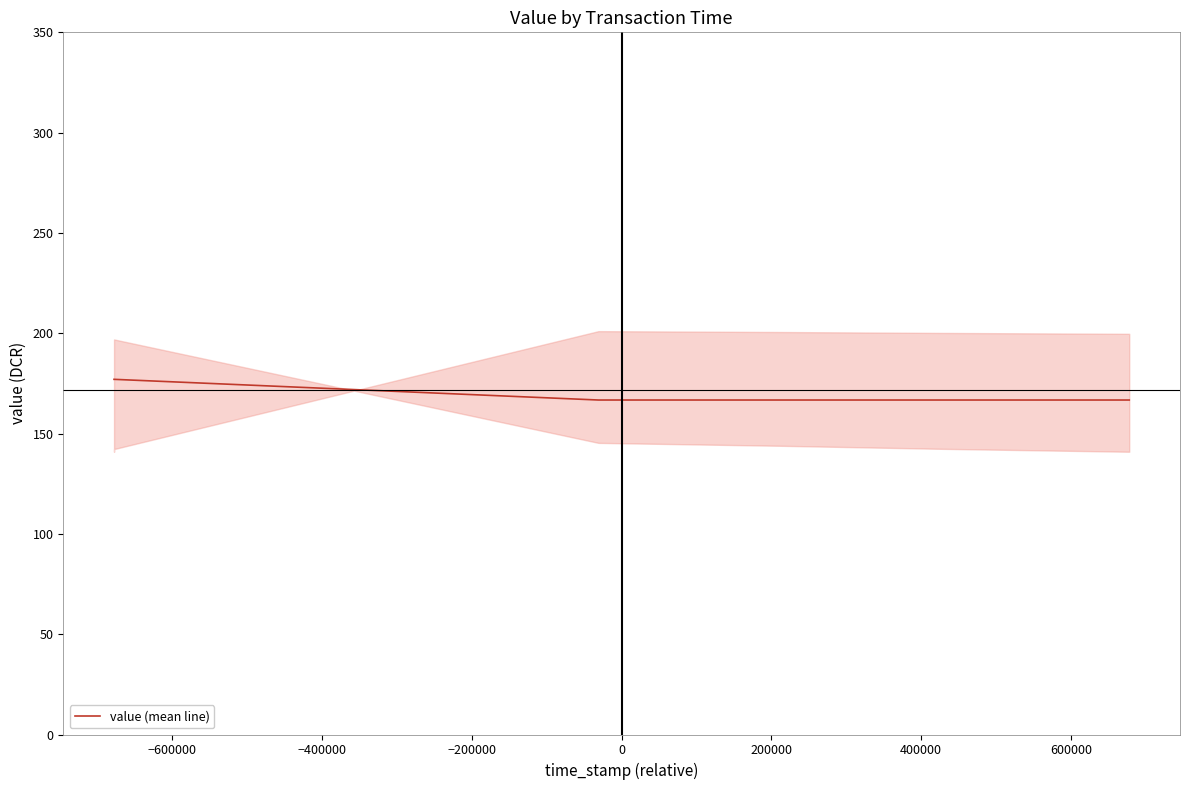

What is the approximate value at −600000?

177.0